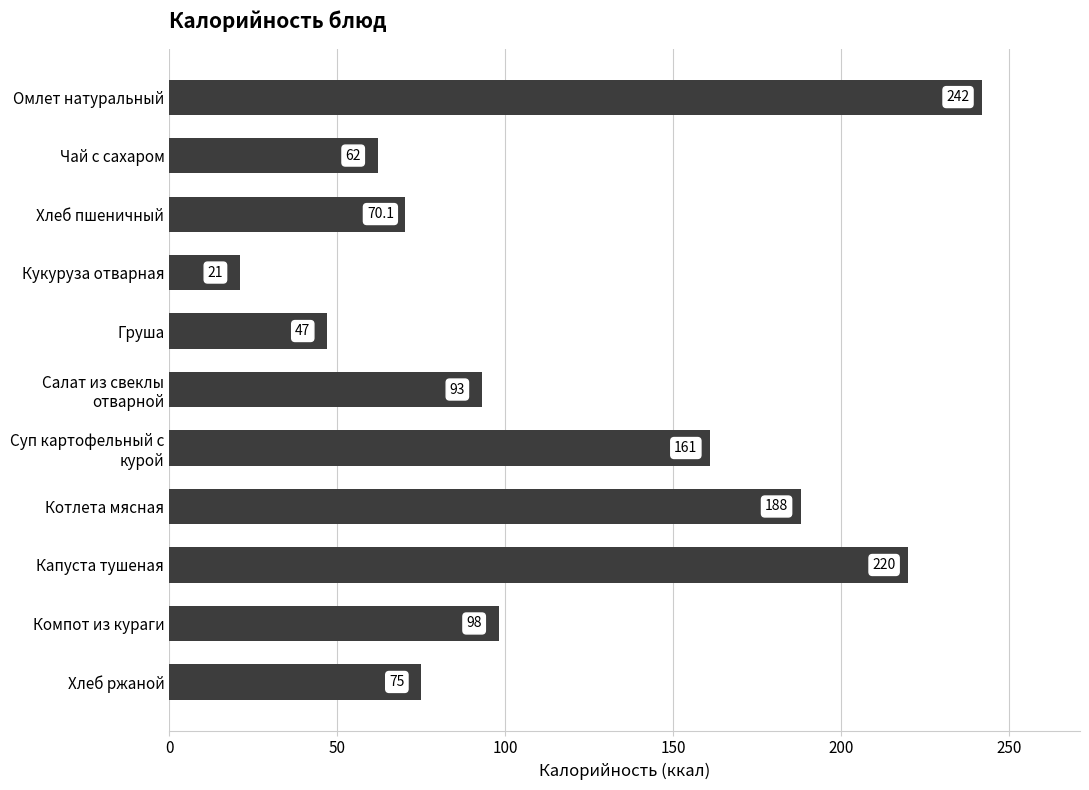

What is the maximum value shown in the chart?

242.0